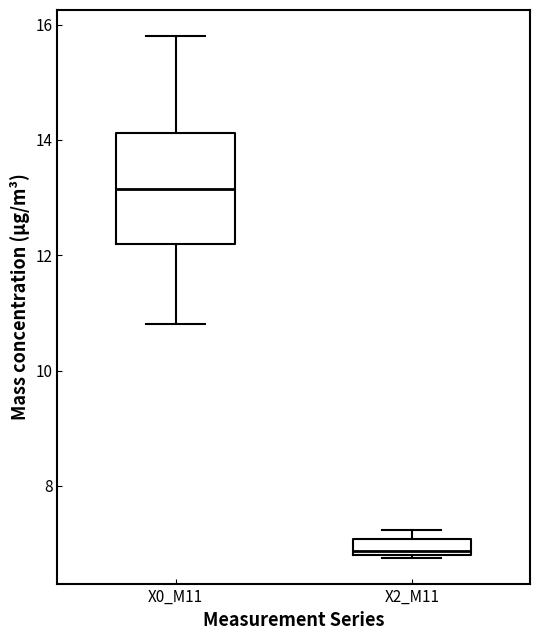

Which box's median line is the highest?

X0_M11